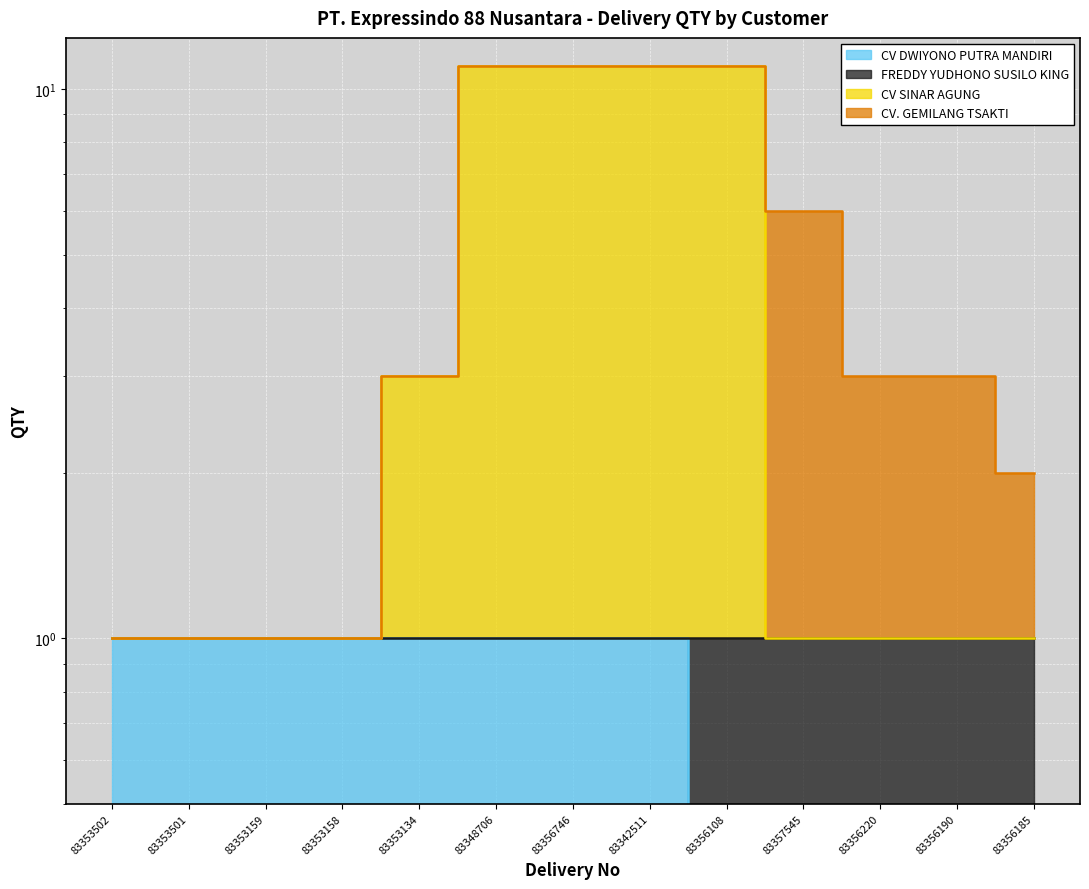

How many CV SINAR AGUNG values are between 1 and 11?

13